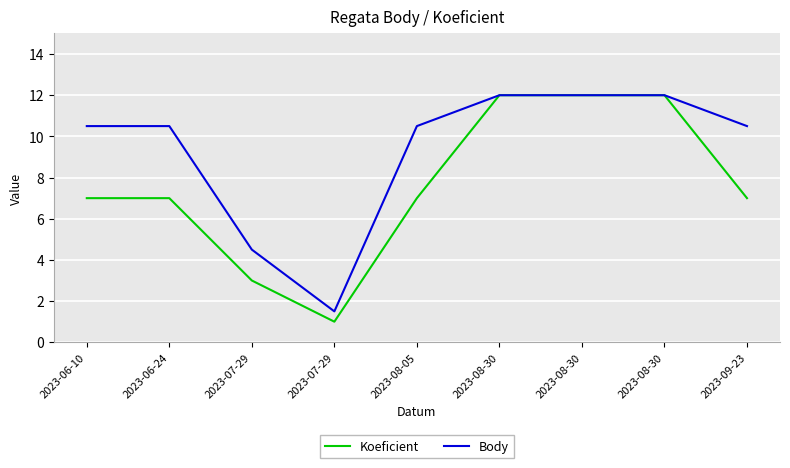

True or false: Koeficient has a value of 7.0 at 2023-08-05.

True